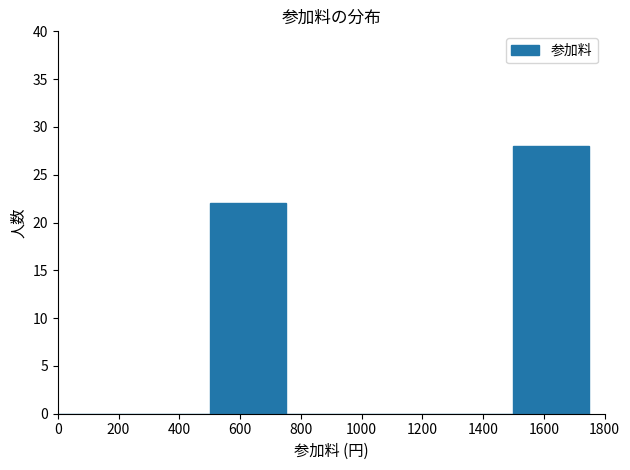

What is the height of the bar covering 1500 to 1750 on the x-axis? The values are not printed on the chart, so give them approximately, as read against the axis.

28